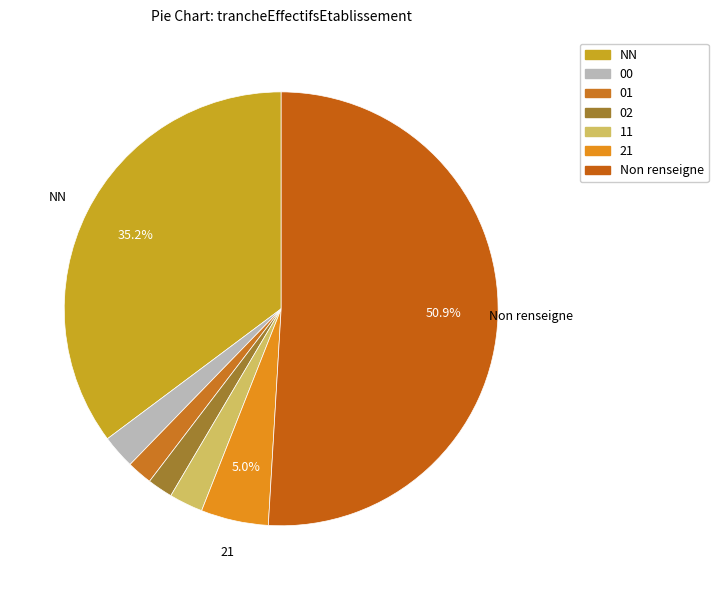

Which slice is the smallest?

01